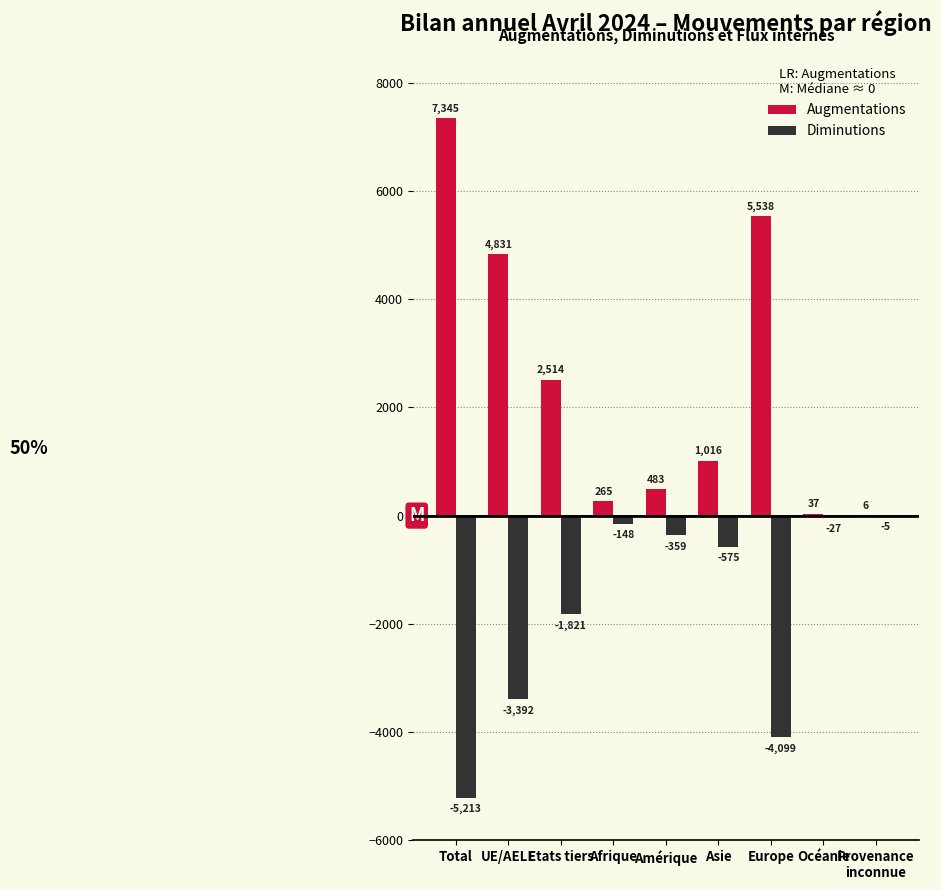

Between Asie and Europe, which series saw the biggest shift?

Augmentations